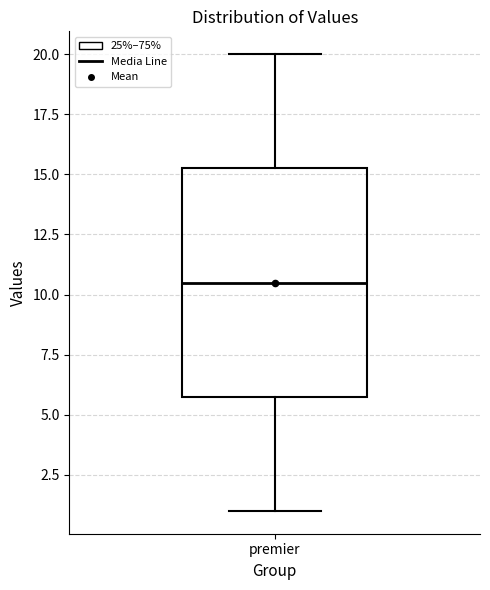

Read this box plot against the y-axis: the position of the median line, the range covered by the box, and the ends of both whiskers. The values are not printed on the chart, so give them approximately, as read against the axis.

median 10.5, box 6.0 to 15.5, whiskers 1.0 to 20.0